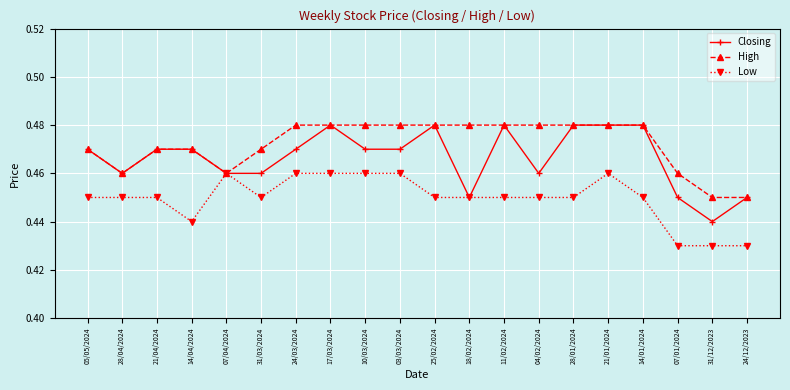

What is the total value across all series at 17/03/2024?

1.4